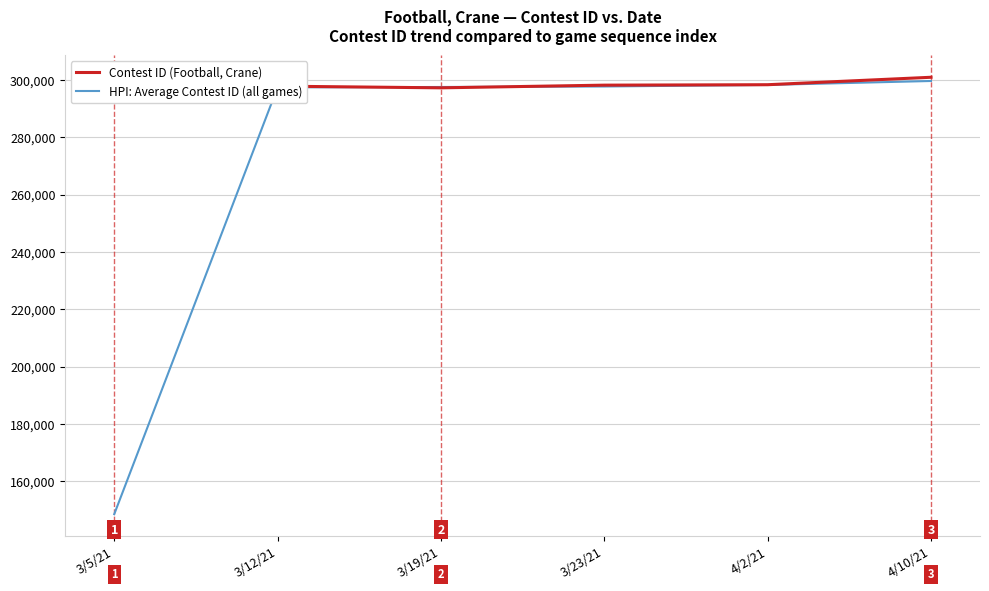

Count the number of categories in the chart.

6